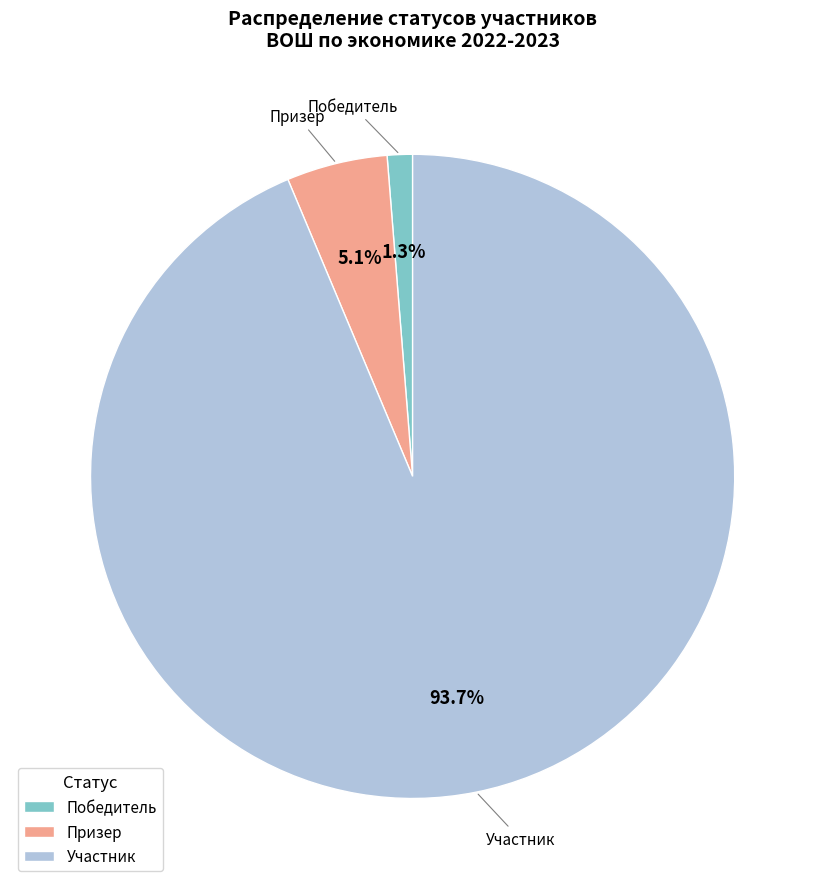

True or false: Победитель accounts for 1% of the total.

True